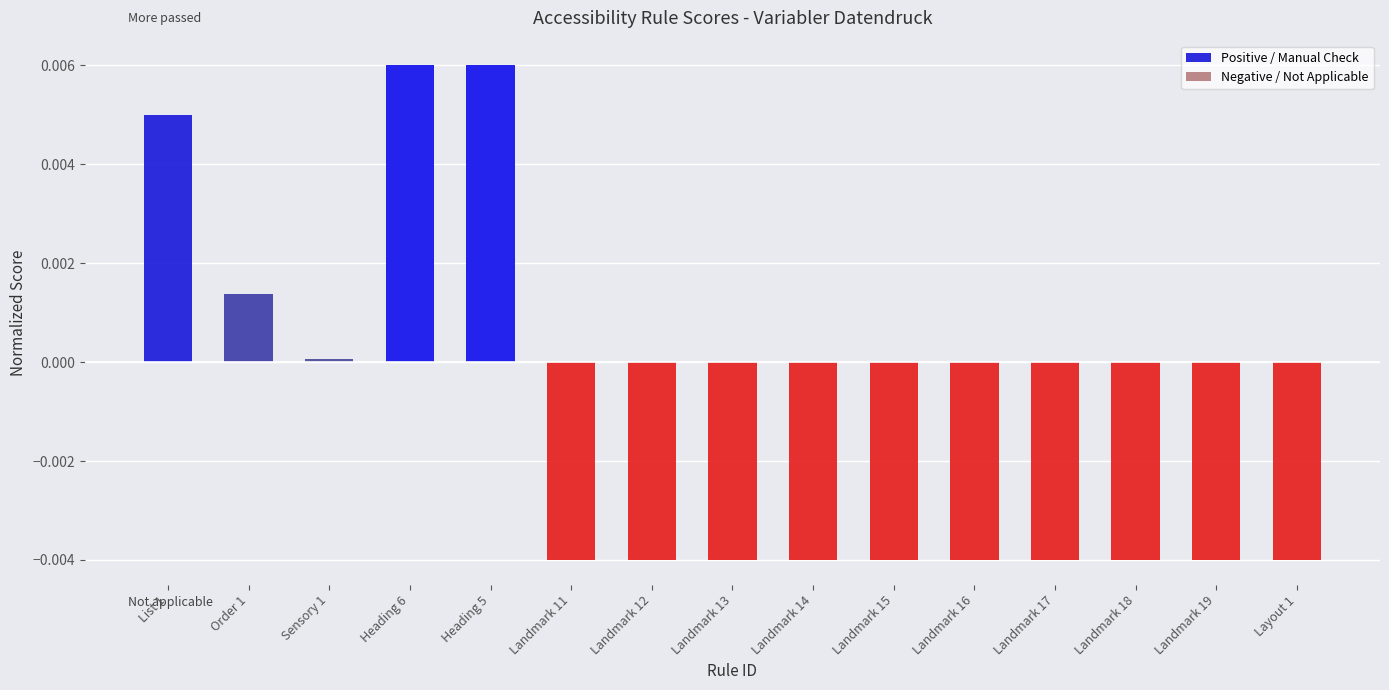

Does the chart contain stacked bars?

No